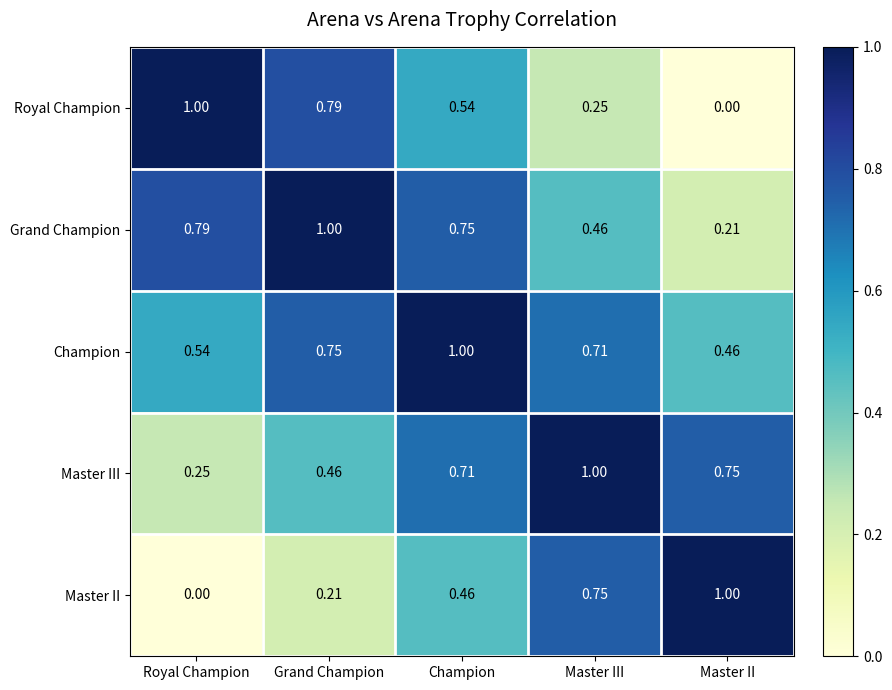

Rank the series at Master II from lowest to highest value.

Royal Champion, Grand Champion, Champion, Master III, Master II